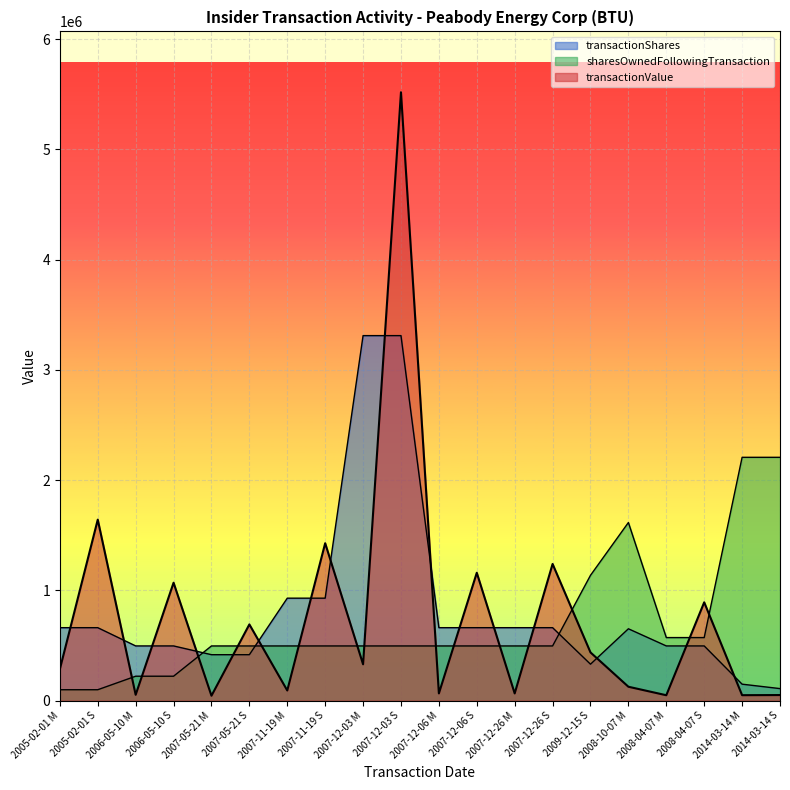

What is the value of the transactionValue point at the 13th from the left?

66002.0